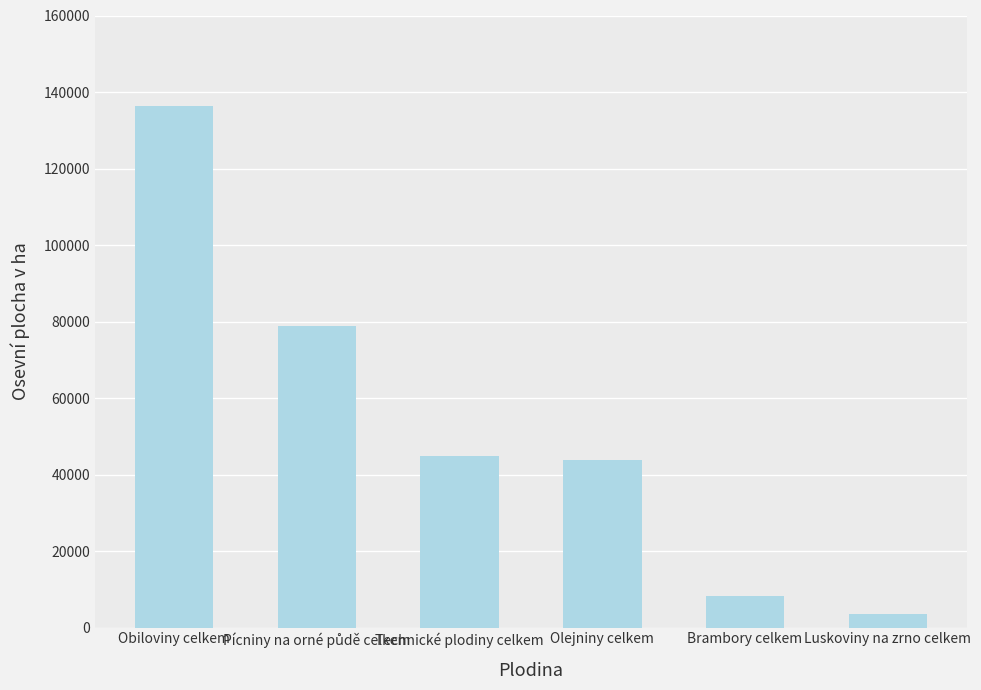

Count the number of values greater than 44787.

3